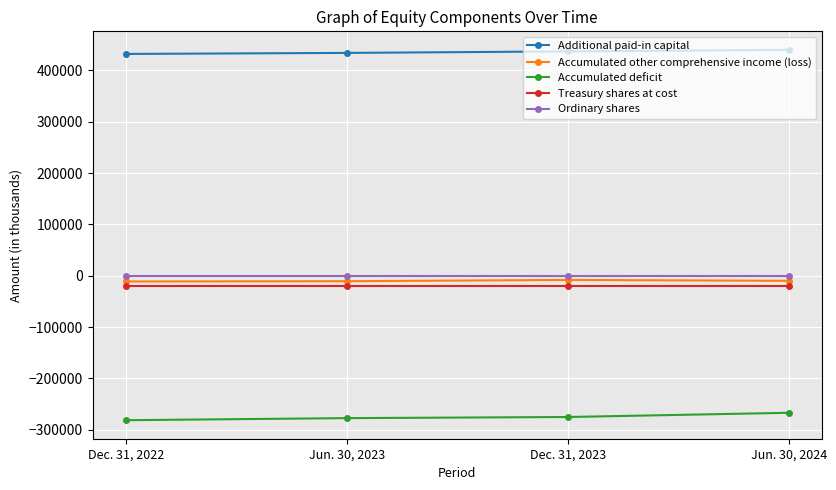

Which series has the largest total across all categories?

Additional paid-in capital